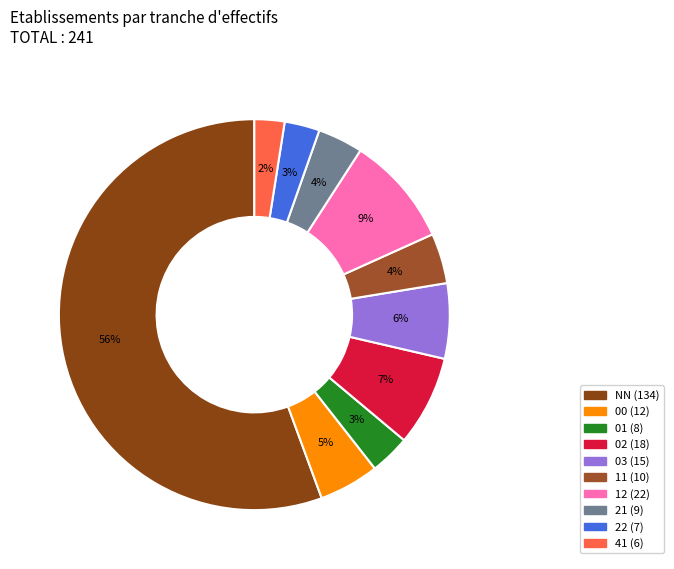

The 02 slice represents 21% of the pie. True or false?

False